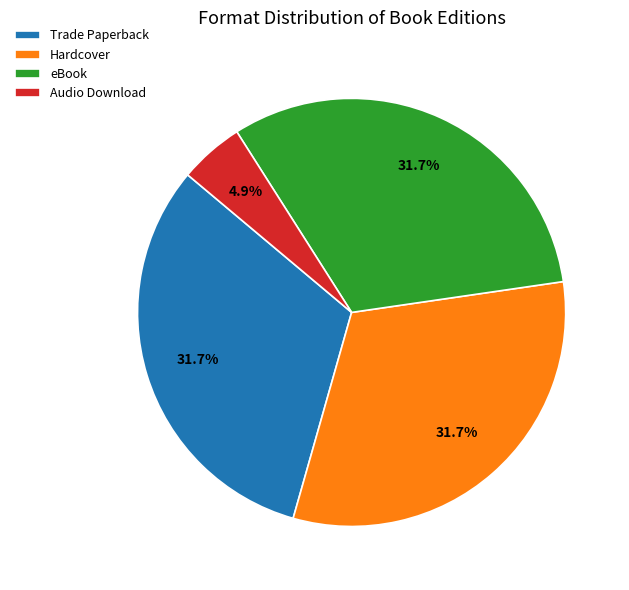

How many slices are in this pie chart?

4